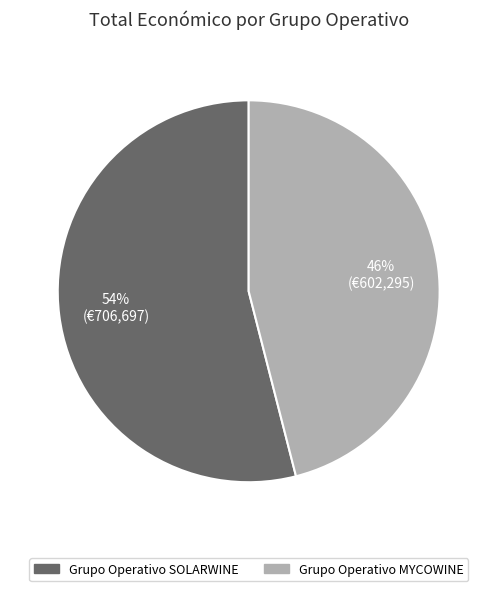

Rank the categories by value from lowest to highest.

Grupo Operativo MYCOWINE, Grupo Operativo SOLARWINE